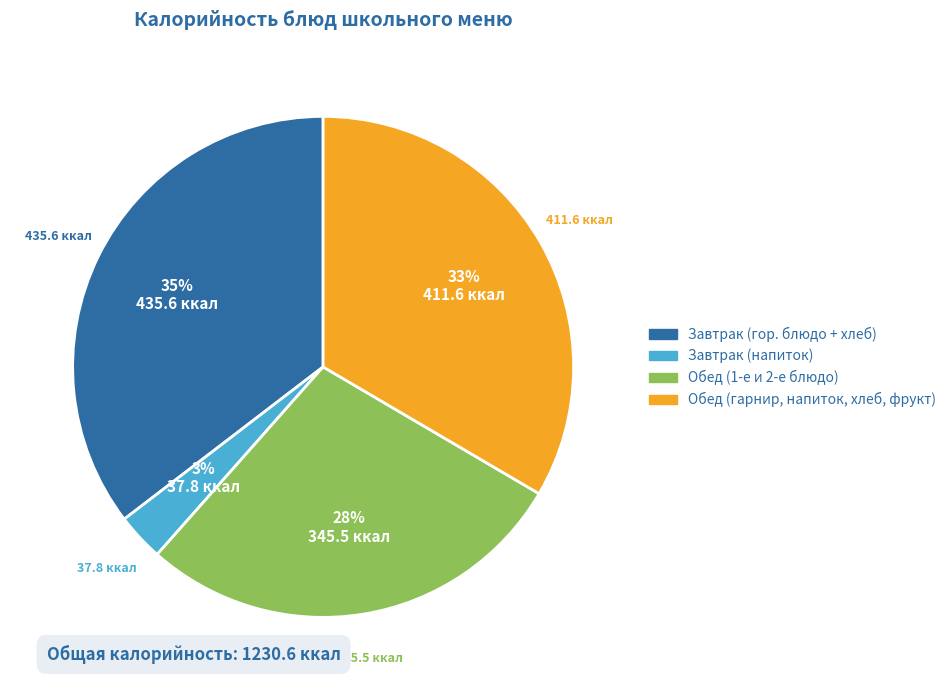

Does any single category account for the majority?

No